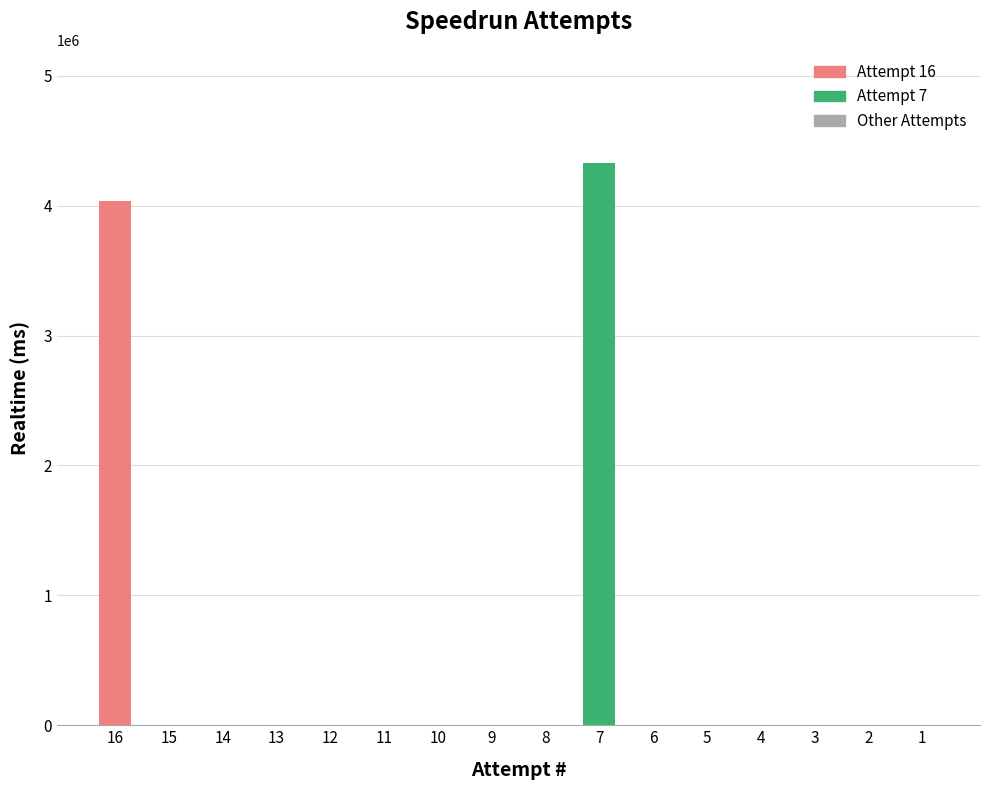

What is the sum of all values?

8368426